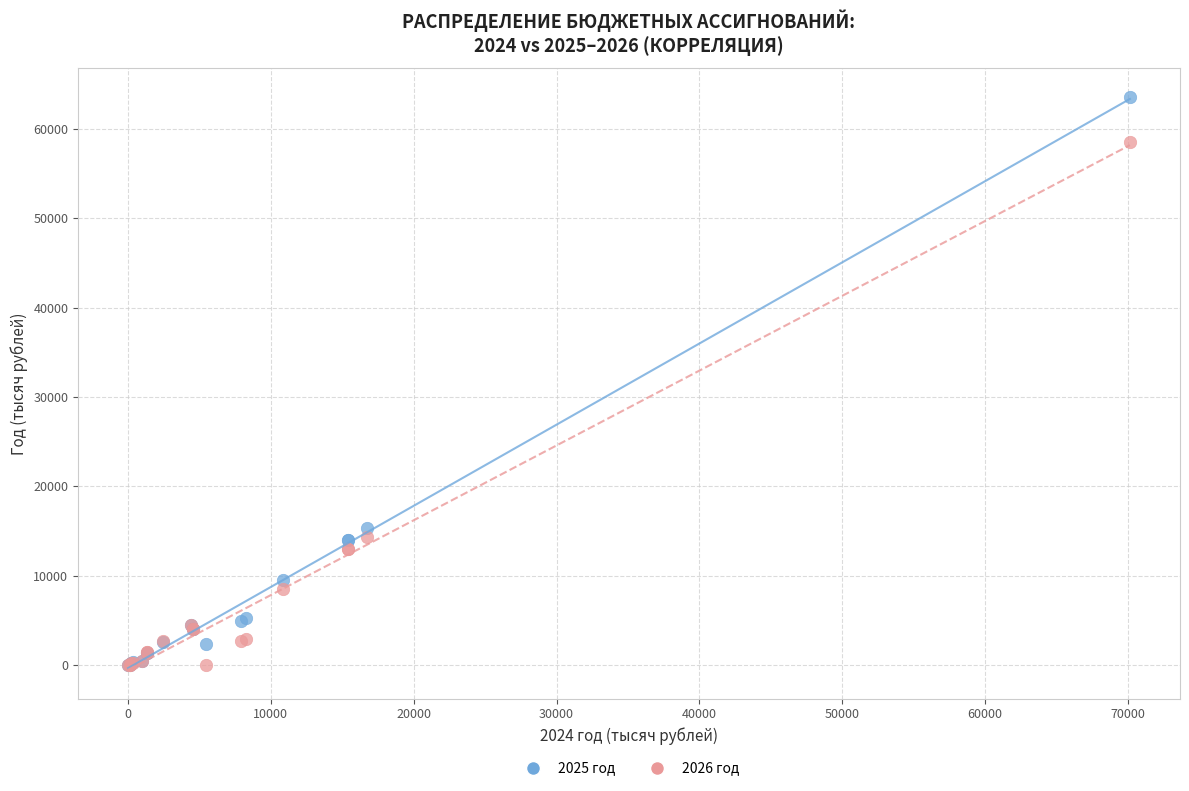

Which series reaches the maximum Y coordinate?

2025 год